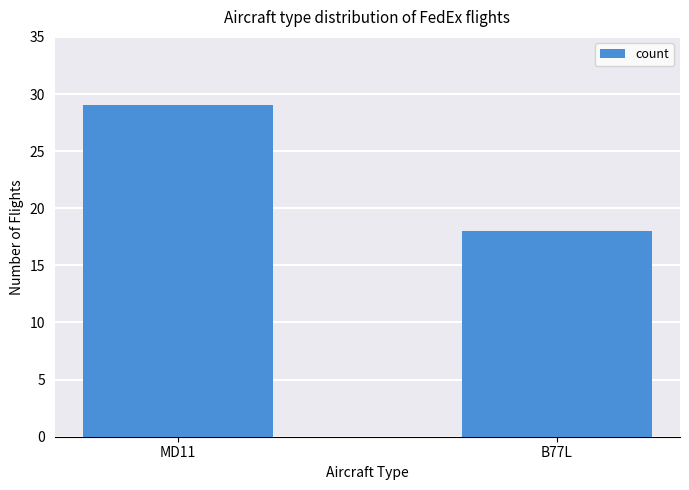

Reading right to left, list all the values displayed in this chart.

18	29